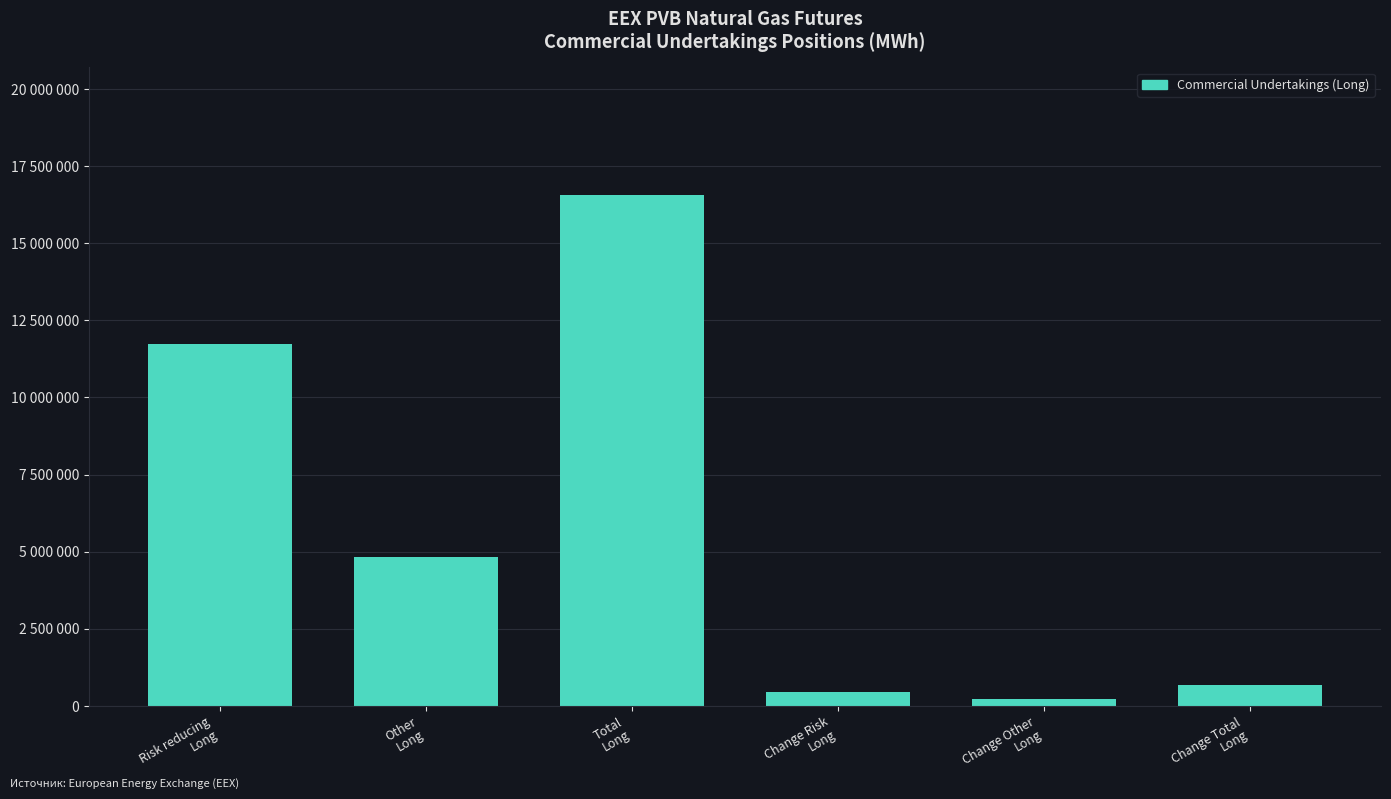

Are the bars horizontal?

No